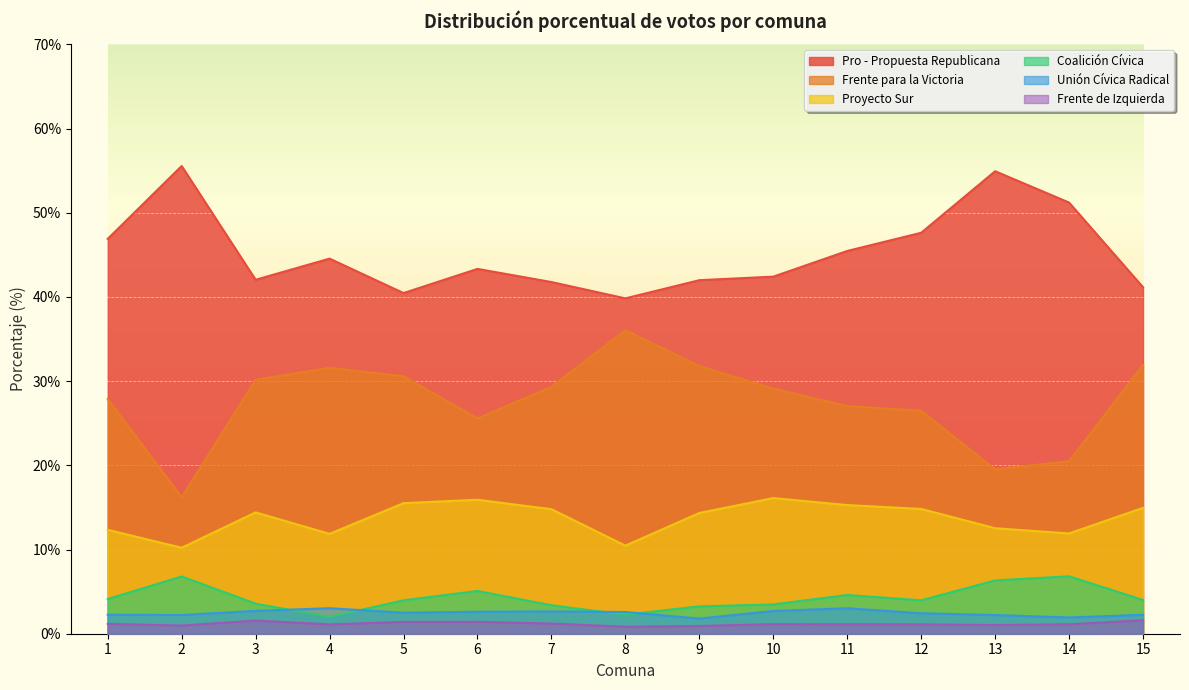

What is the maximum value shown in the chart?

55.5